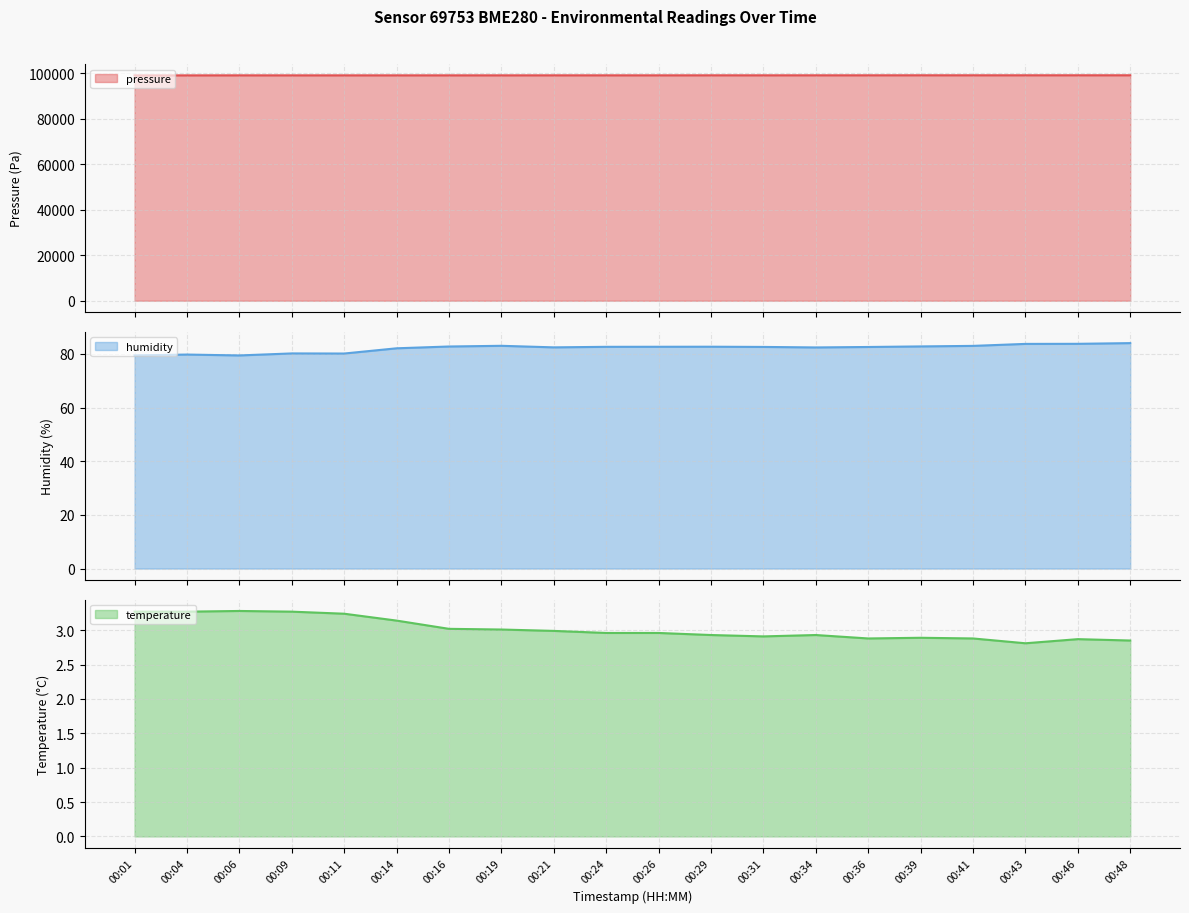

What is the difference between the second highest and second lowest values in the pressure series?

39.4